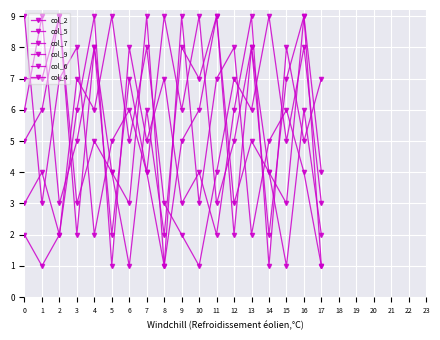

Is this an area chart (filled region under the line)?

No